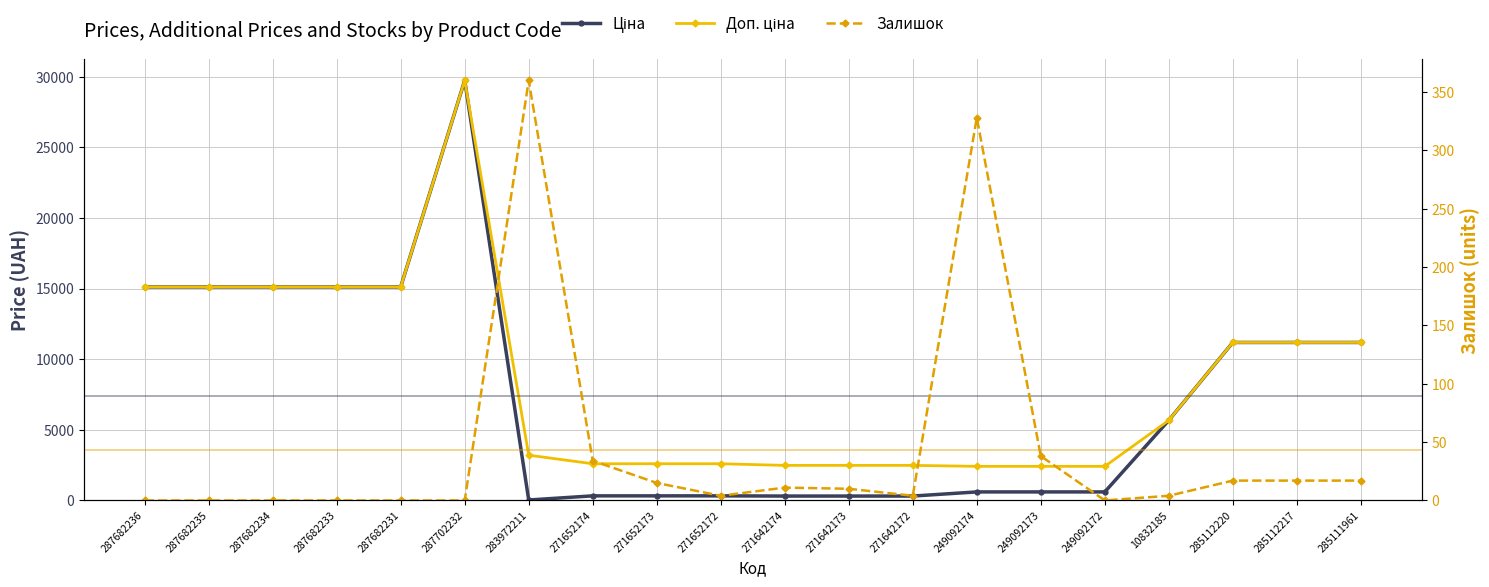

True or false: Доп. ціна and Залишок intersect in this chart.

False